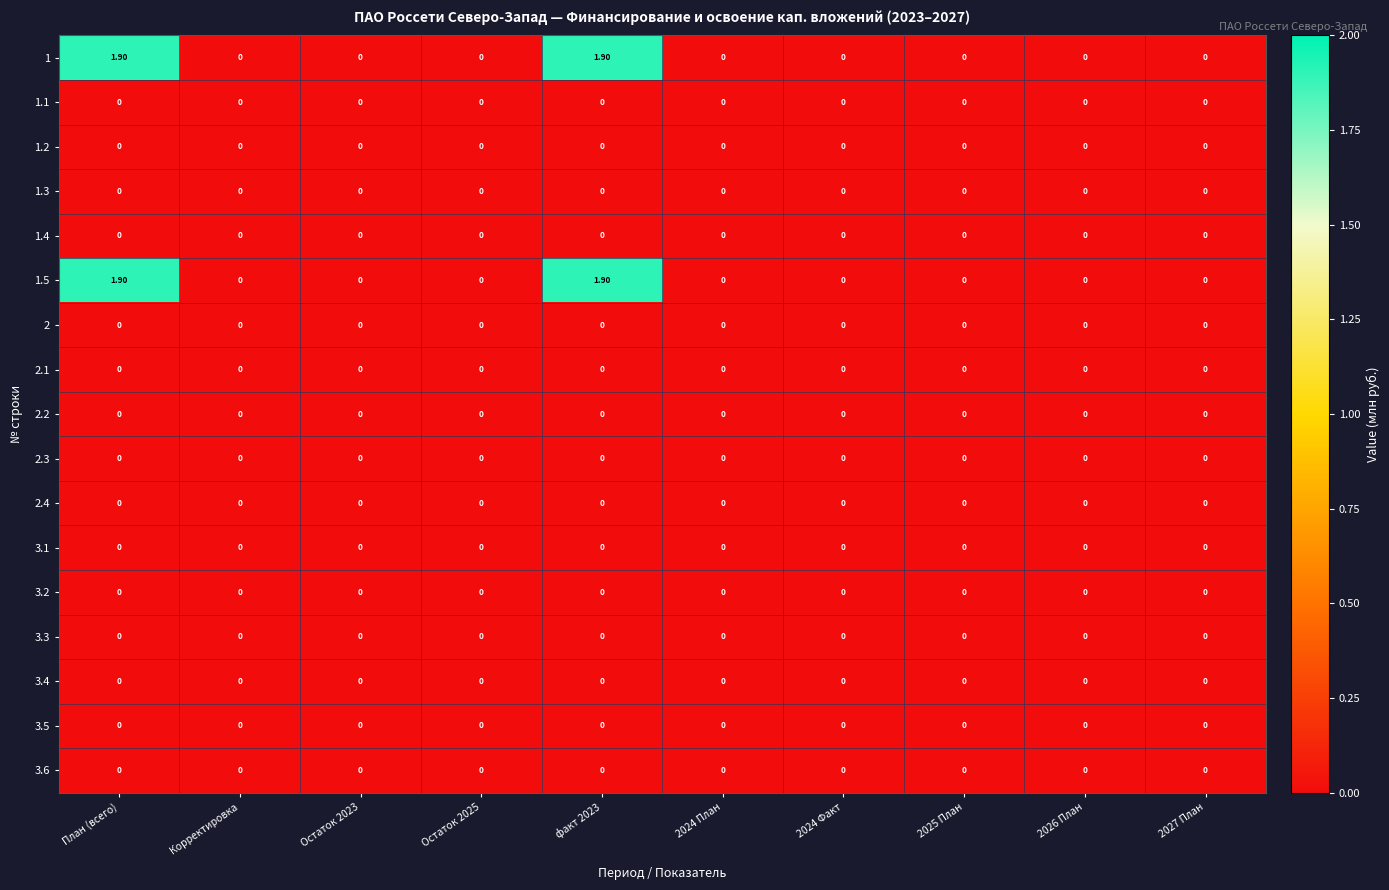

What is the spread (max minus min) of values at факт 2023?

1.9